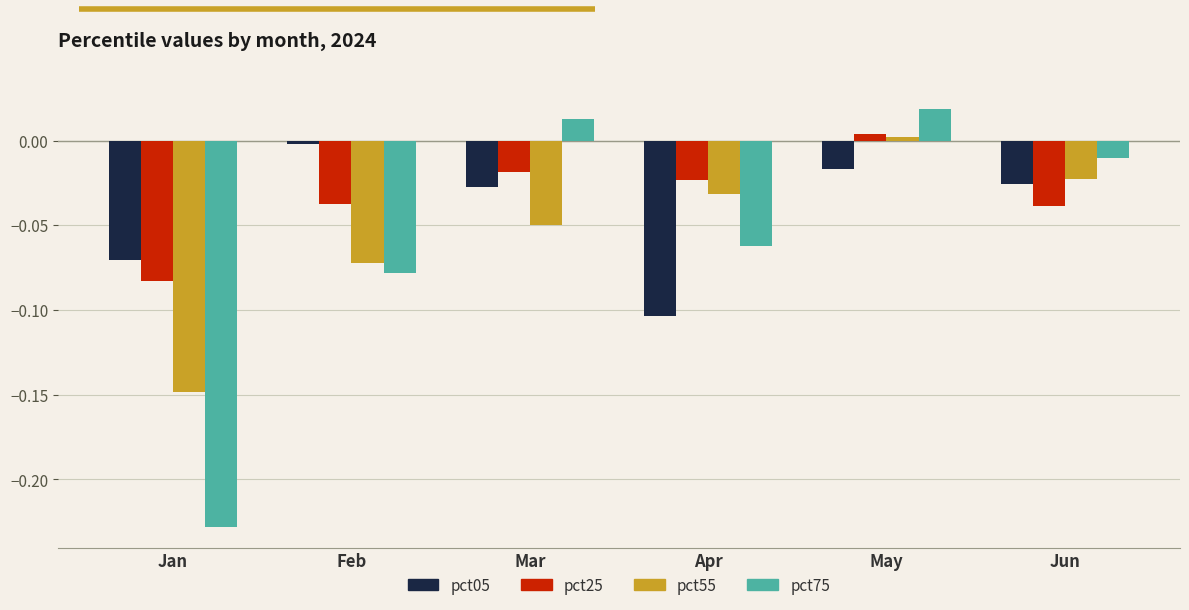

Where does the pct75 series first go above 0?

Mar